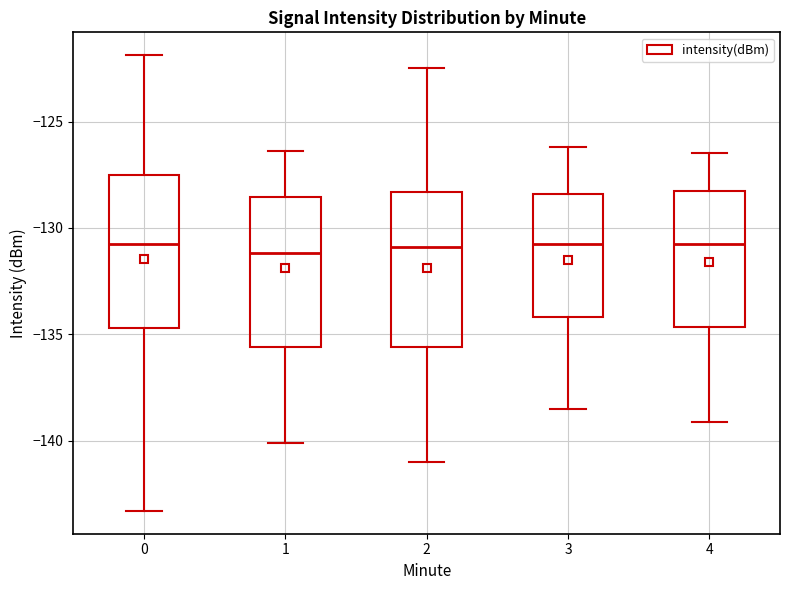

Reading left to right, transcribe this box plot: for each box, give where its median line is, the range the box spans, and where its two whiskers end, as read against the y-axis. The values are not printed on the chart, so give them approximately, as read against the axis.

0: median -131.0, box -134.5 to -127.5, whiskers -143.5 to -122.0
1: median -131.0, box -135.5 to -128.5, whiskers -140.0 to -126.5
2: median -131.0, box -135.5 to -128.5, whiskers -141.0 to -122.5
3: median -130.5, box -134.0 to -128.5, whiskers -138.5 to -126.0
4: median -130.5, box -134.5 to -128.5, whiskers -139.0 to -126.5